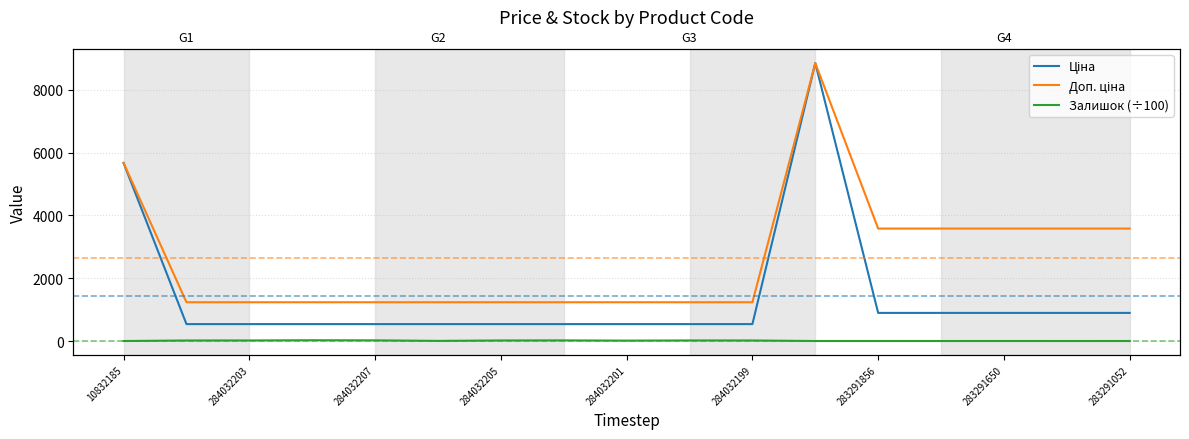

True or false: Залишок (÷100) and Доп. ціна intersect in this chart.

False